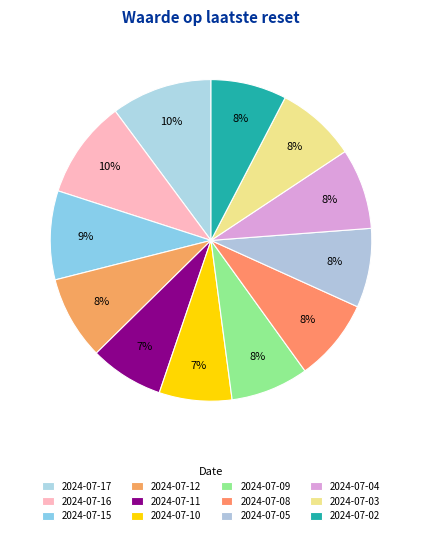

To the nearest percent, what is the difference between the 2024-07-17 and 2024-07-10 slice percentages?

3%